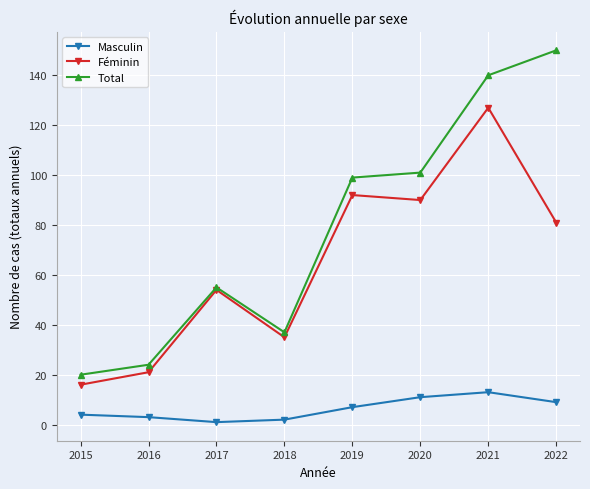

The Féminin series shows 138 at 2020. True or false?

False